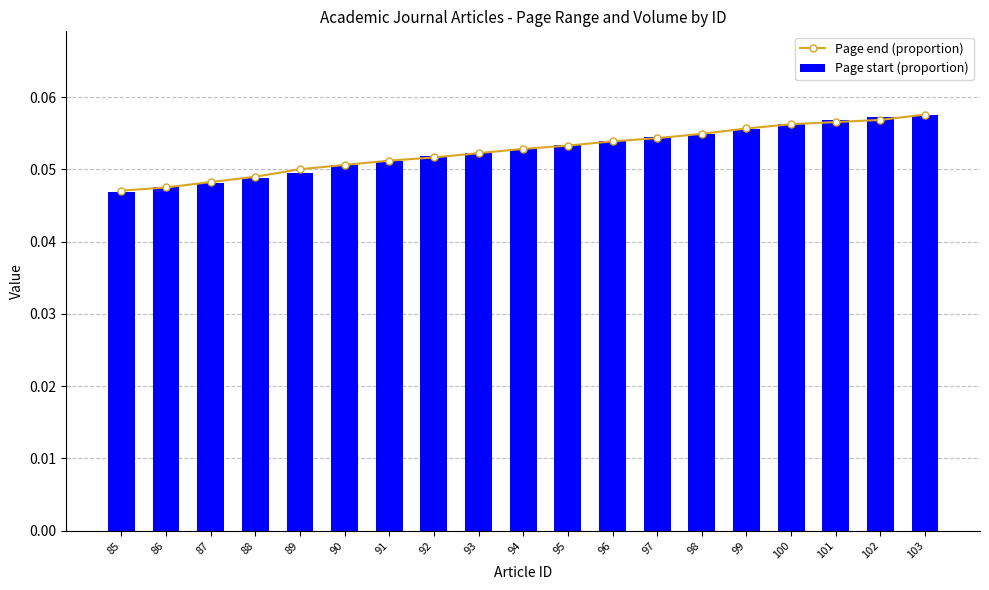

Reading left to right, transcribe all the data shown in this chart.

Page end (proportion): 0.0	0.0	0.0	0.0	0.1	0.1	0.1	0.1	0.1	0.1	0.1	0.1	0.1	0.1	0.1	0.1	0.1	0.1	0.1
Page start (proportion): 0.0	0.0	0.0	0.0	0.0	0.1	0.1	0.1	0.1	0.1	0.1	0.1	0.1	0.1	0.1	0.1	0.1	0.1	0.1